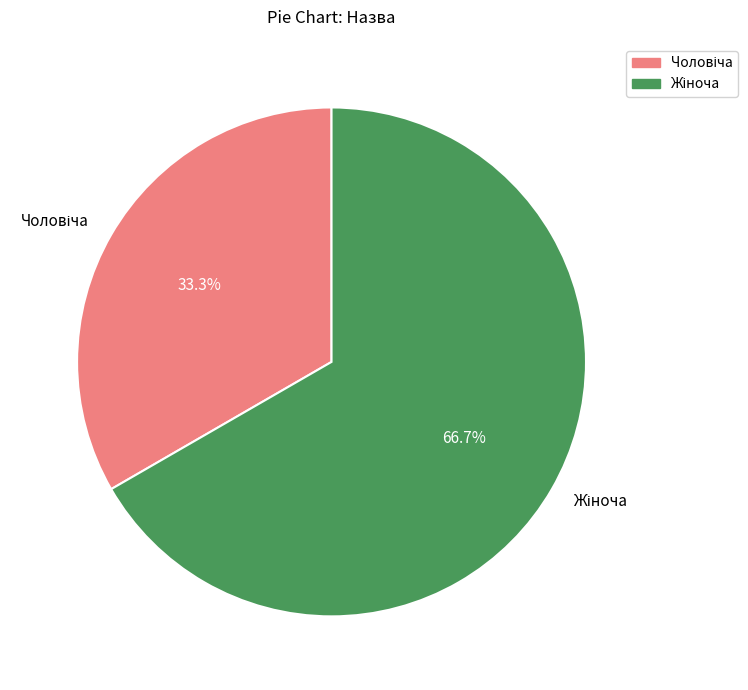

Does any single category account for the majority?

Yes